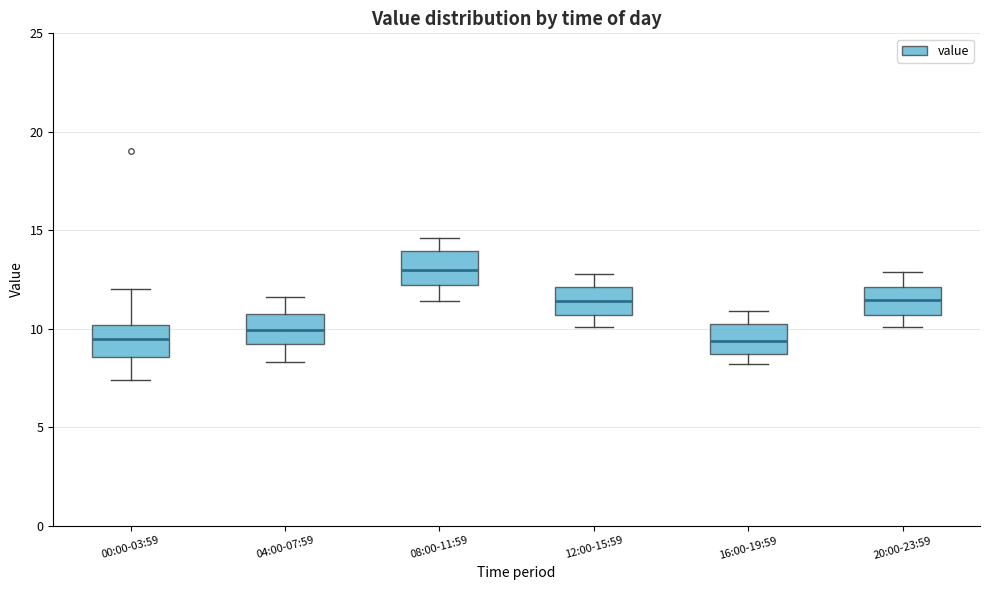

Reading left to right, transcribe this box plot: for each box, give where its median line is, the range the box spans, and where its two whiskers end, as read against the y-axis. The values are not printed on the chart, so give them approximately, as read against the axis.

00:00-03:59: median 9.5, box 8.5 to 10.0, whiskers 7.5 to 12.0
04:00-07:59: median 10.0, box 9.0 to 10.5, whiskers 8.5 to 11.5
08:00-11:59: median 13.0, box 12.0 to 14.0, whiskers 11.5 to 14.5
12:00-15:59: median 11.5, box 10.5 to 12.0, whiskers 10.0 to 13.0
16:00-19:59: median 9.5, box 8.5 to 10.0, whiskers 8.0 to 11.0
20:00-23:59: median 11.5, box 10.5 to 12.0, whiskers 10.0 to 13.0